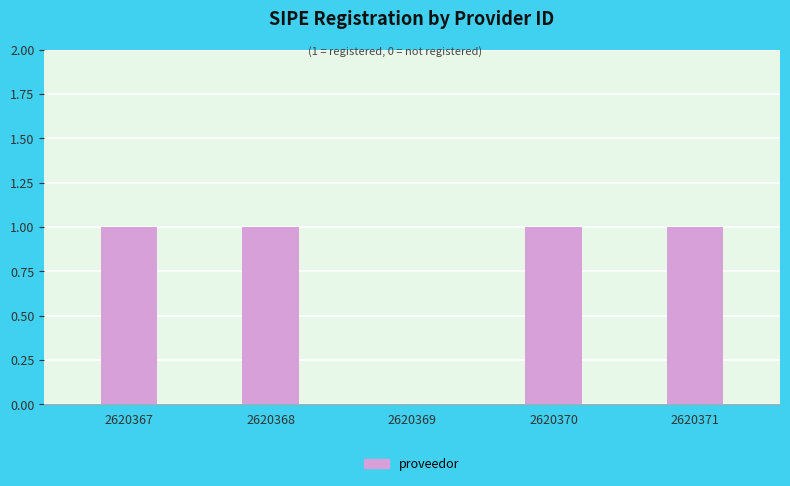

Count the number of data series in this chart.

1